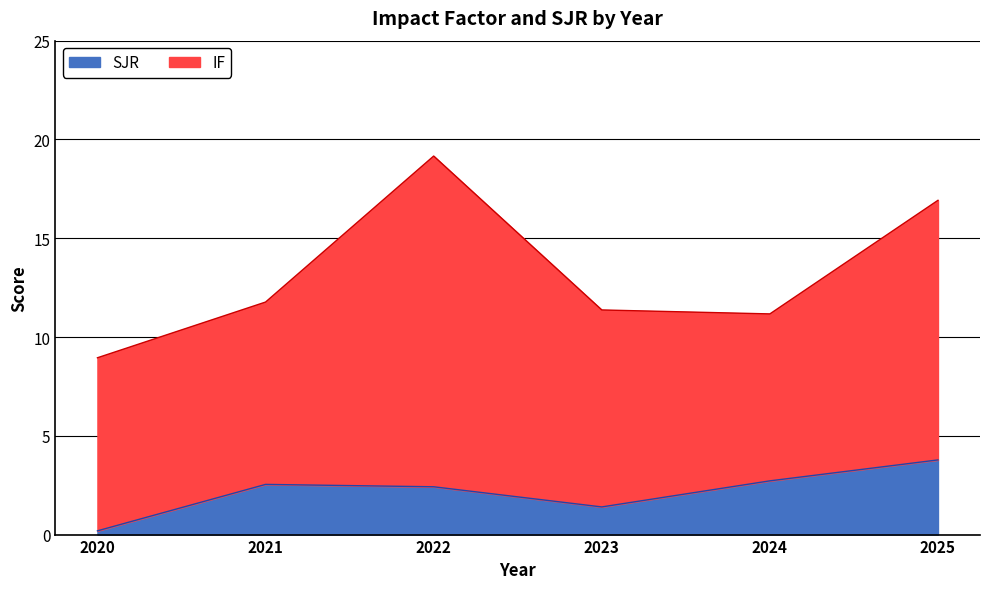

What is the value of the 4th point from the left?

1.4